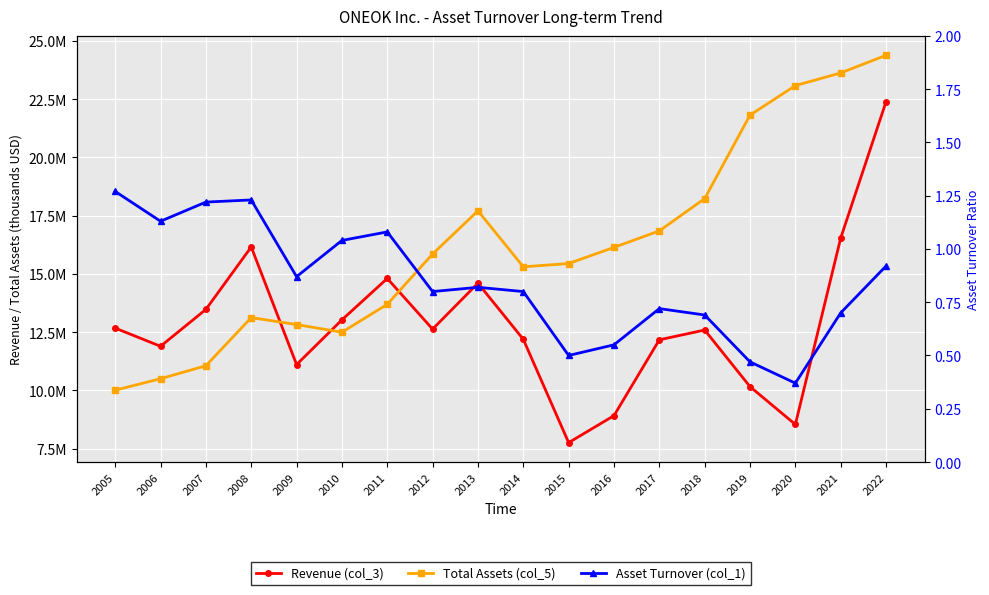

At how many categories does at least one series exceed 10155239?

18